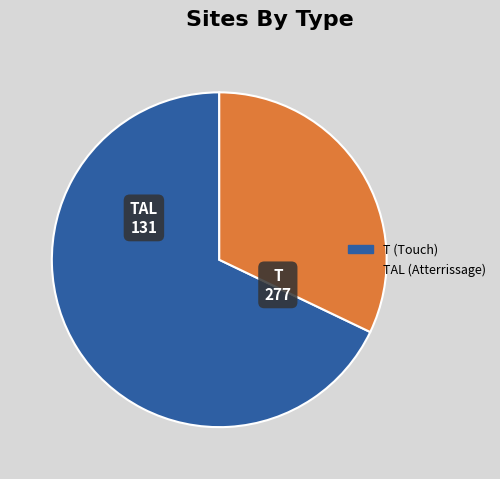

Is there any slice that represents more than half of the pie?

Yes